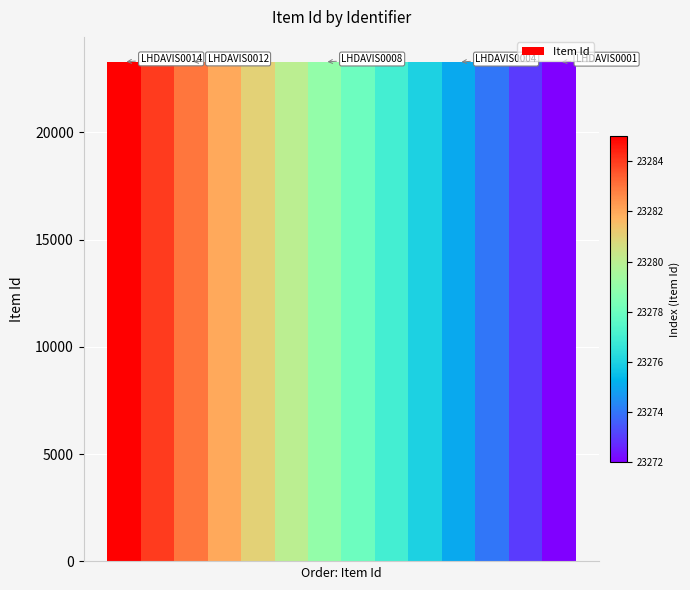

What is the maximum value shown in the chart?

23285